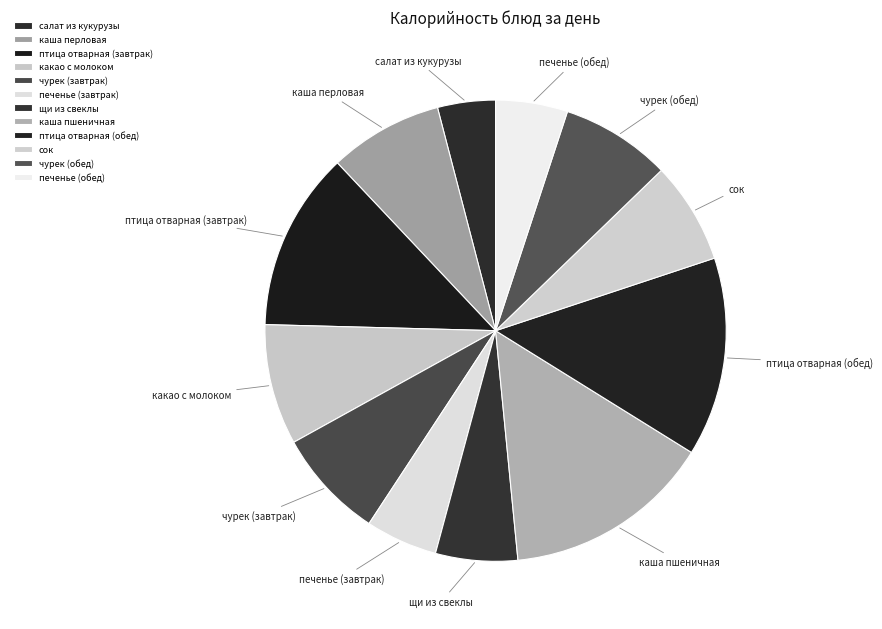

The щи из свеклы slice represents 6% of the pie. True or false?

True